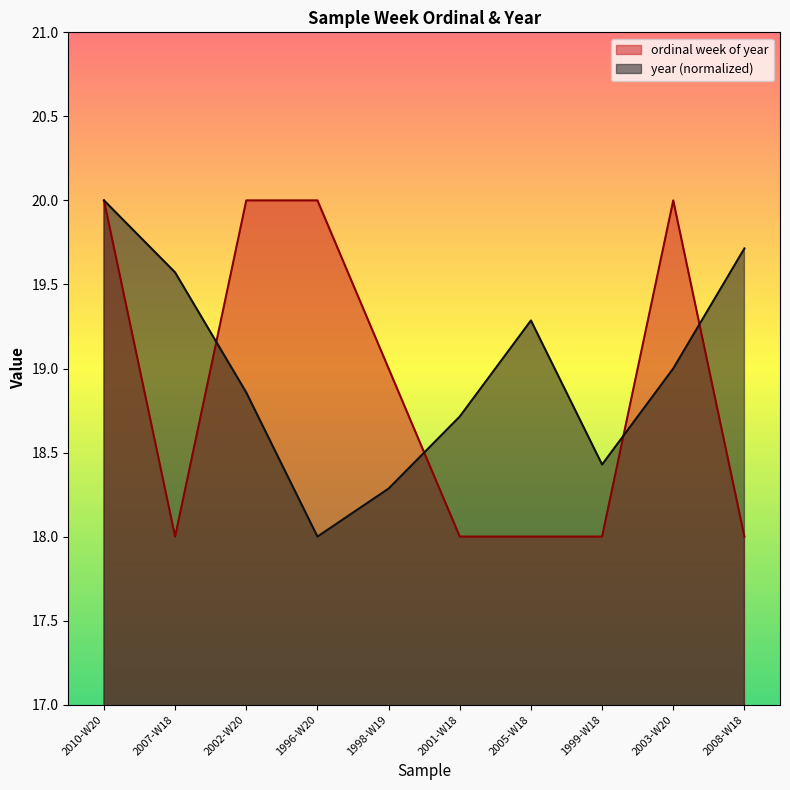

What is the difference between the maximum and second lowest values in the ordinal week of year series?

2.0